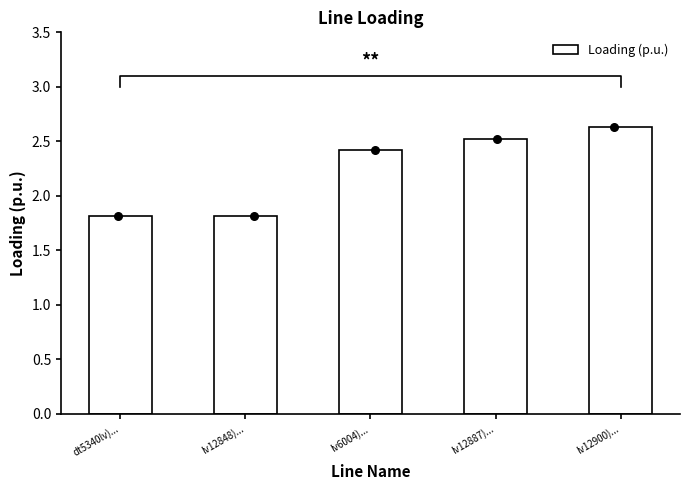

Between lv12900)... and lv12887)..., which is larger?

lv12900)...